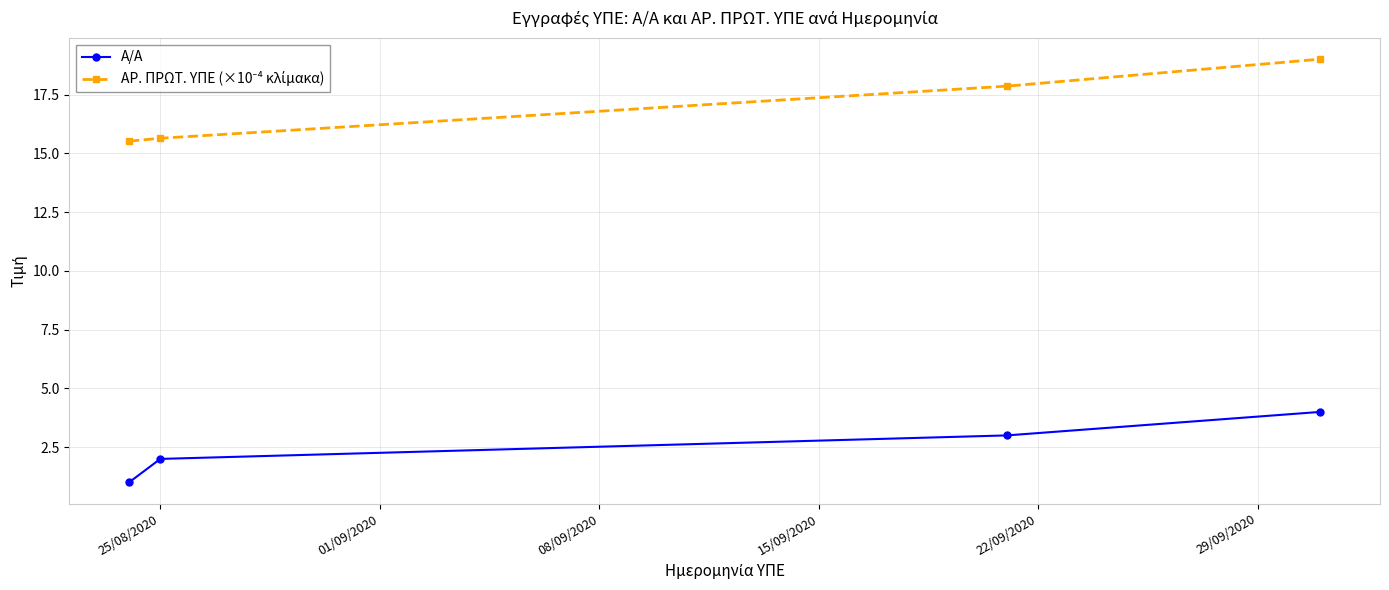

What is the difference between the second highest and minimum values in the Α/Α series?

2.0